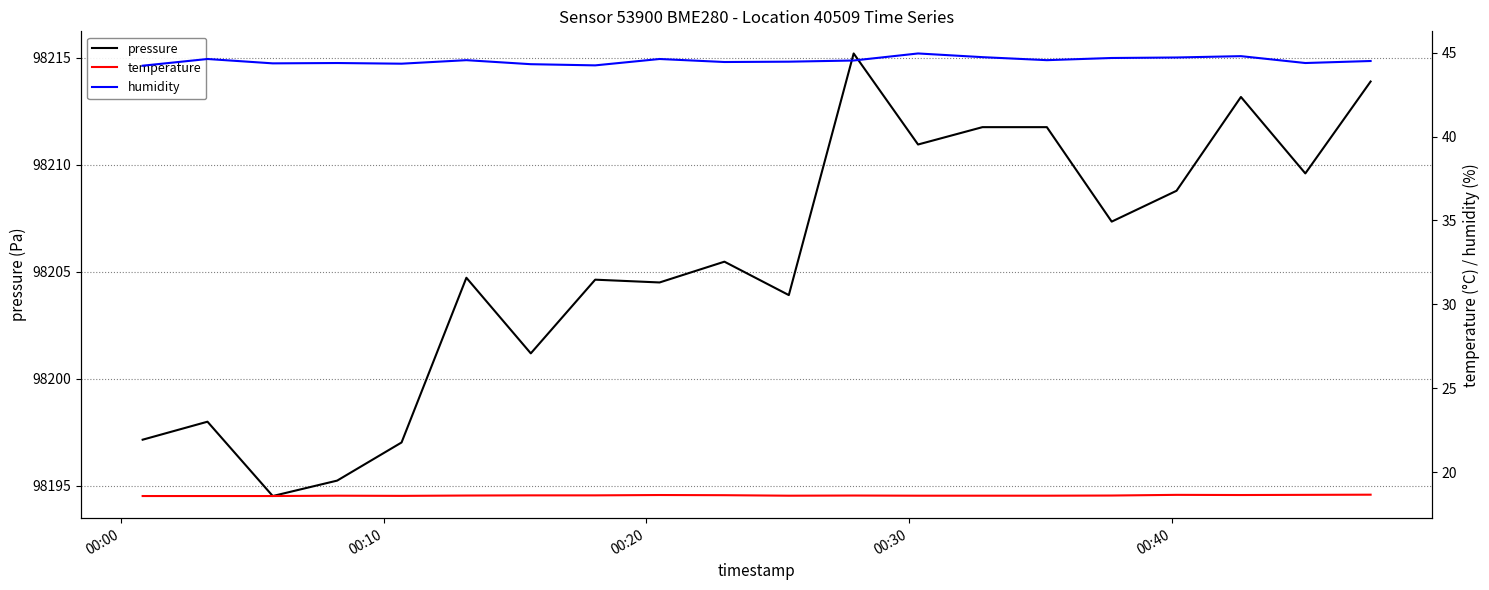

What is the maximum value for pressure?

98215.2